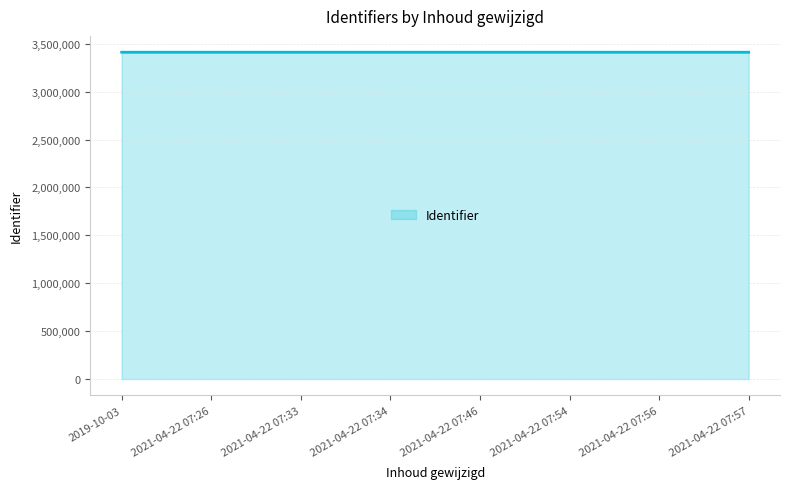

What is the smallest value displayed?

3411599